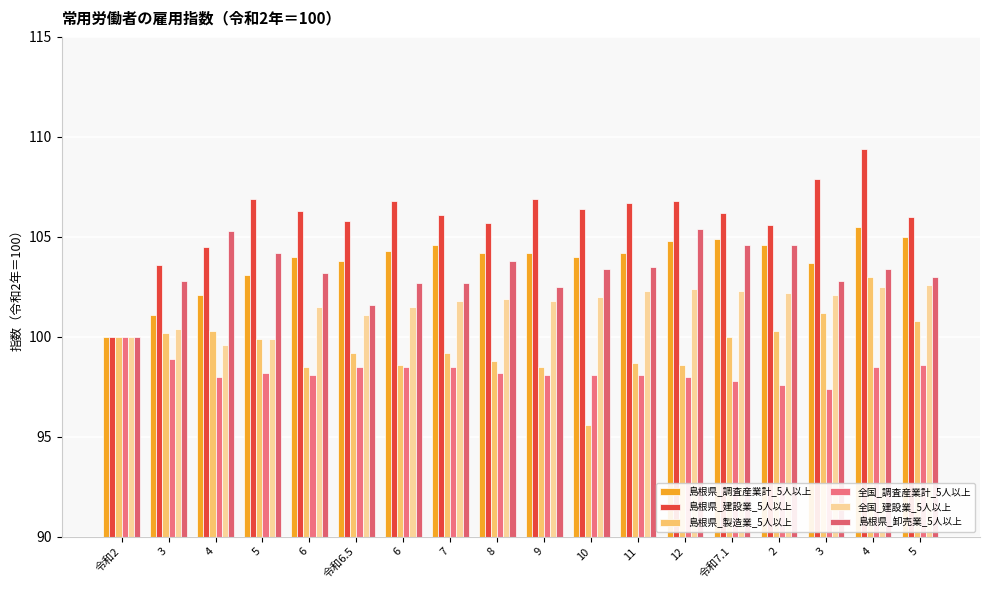

The value of 島根県_卸売業_5人以上 at 3 is 47.6. True or false?

False